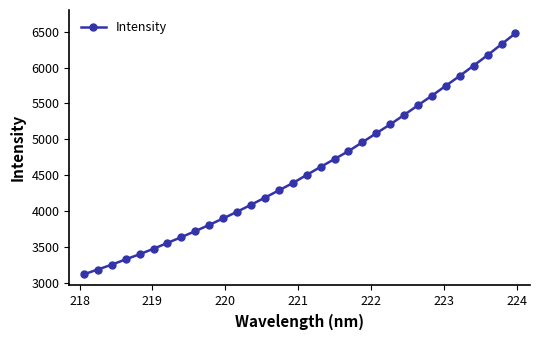

Reading left to right, transcribe all the data shown in this chart.

3119.8	3186.4	3253.7	3327.7	3399.2	3475.8	3557.0	3638.0	3721.7	3808.0	3898.5	3991.8	4088.7	4188.3	4289.5	4391.4	4504.6	4616.6	4726.2	4835.8	4959.9	5085.6	5208.9	5340.6	5475.8	5609.1	5747.5	5885.0	6028.3	6173.7	6326.0	6478.7